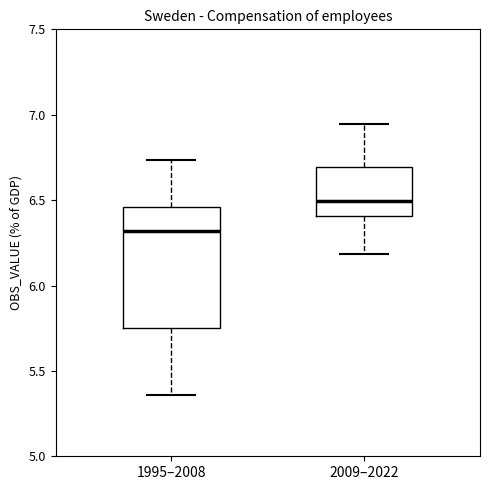

Reading left to right, read every box against the y-axis: the position of its median line, the range the box covers, and the ends of its whiskers. The values are not printed on the chart, so give them approximately, as read against the axis.

1995–2008: median 6.30, box 5.75 to 6.45, whiskers 5.35 to 6.75
2009–2022: median 6.50, box 6.40 to 6.70, whiskers 6.20 to 6.95